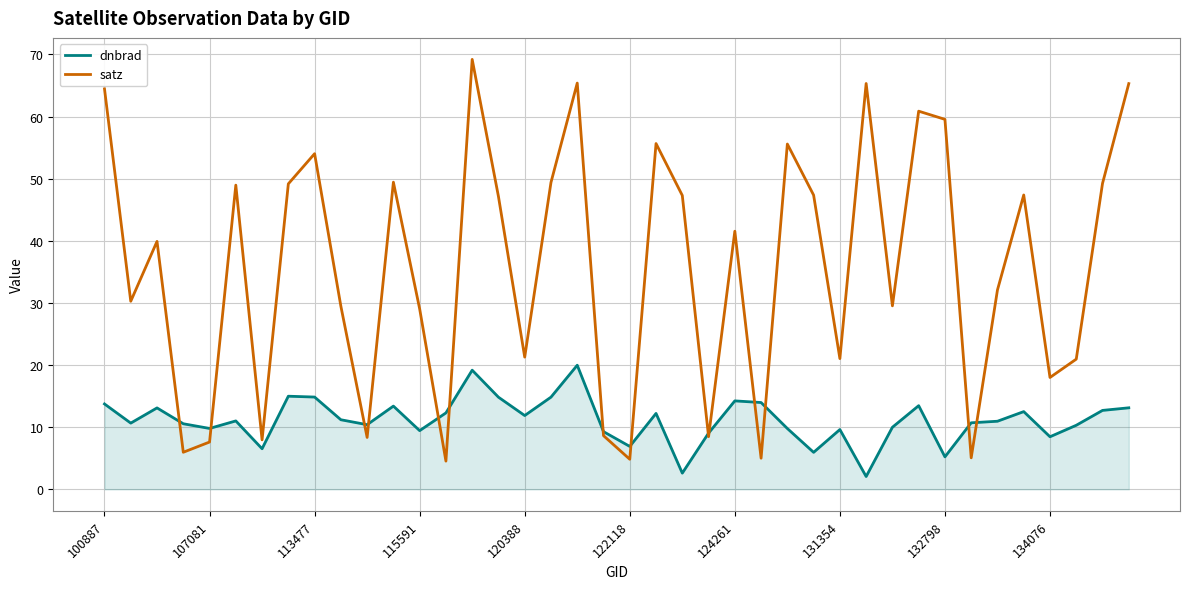

What is the difference between the maximum and minimum values in the dnbrad series?

17.9